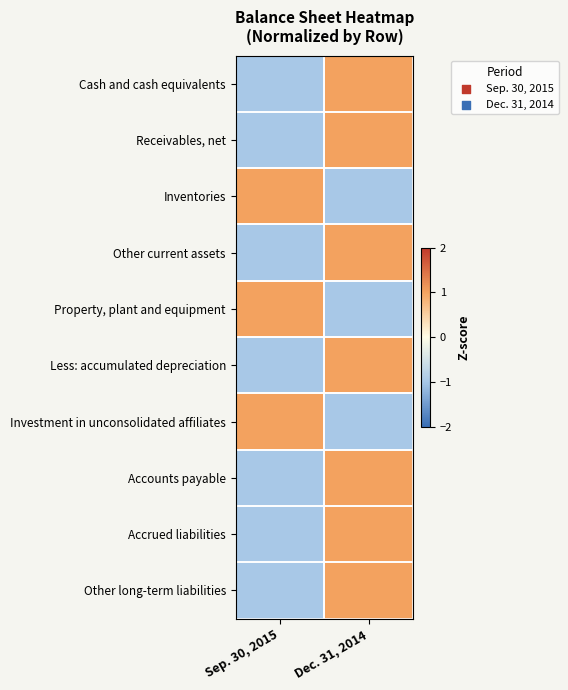

Between Sep. 30, 2015 and Dec. 31, 2014, which is larger?

Dec. 31, 2014